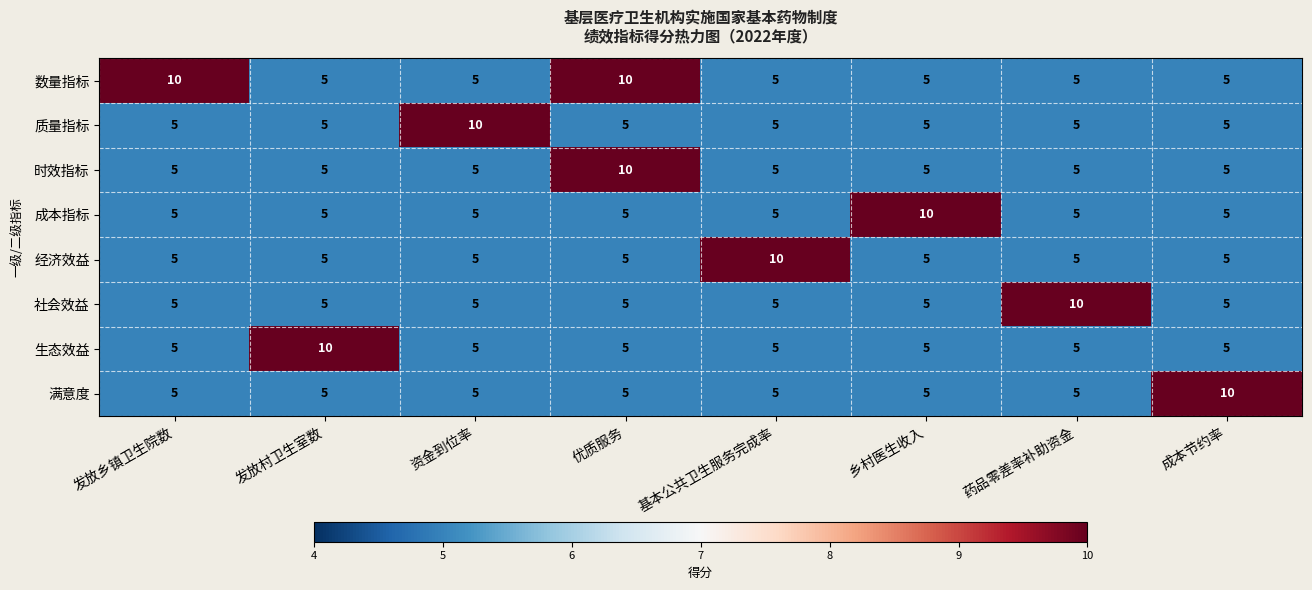

What is the sum of all 成本指标 values?

45